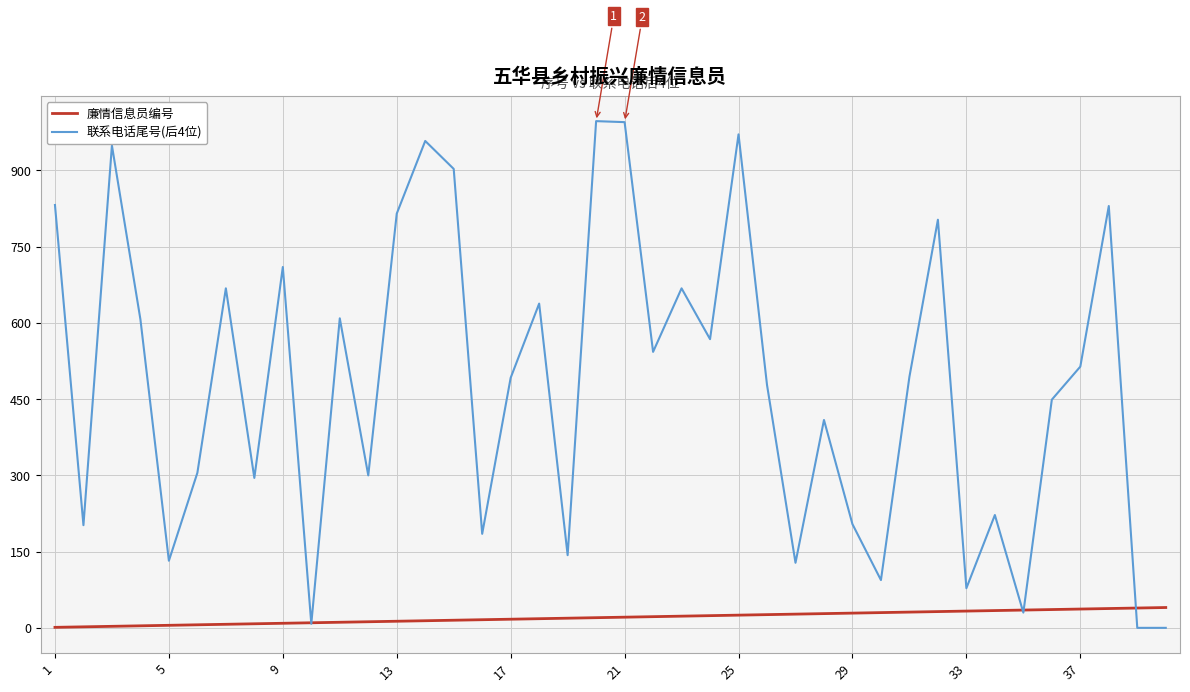

Which series has the largest total across all categories?

联系电话尾号(后4位)